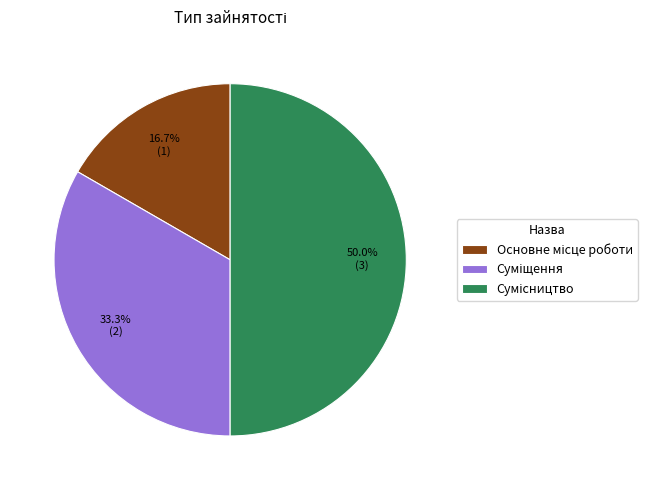

Which category has the smallest portion of the pie?

Основне місце роботи